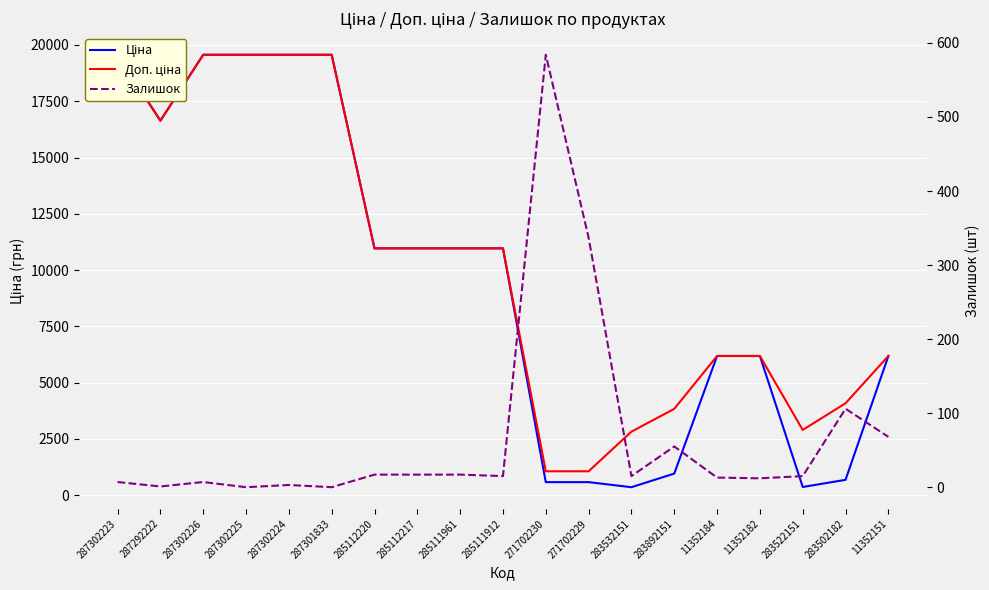

At how many categories does at least one series exceed 6522?

10